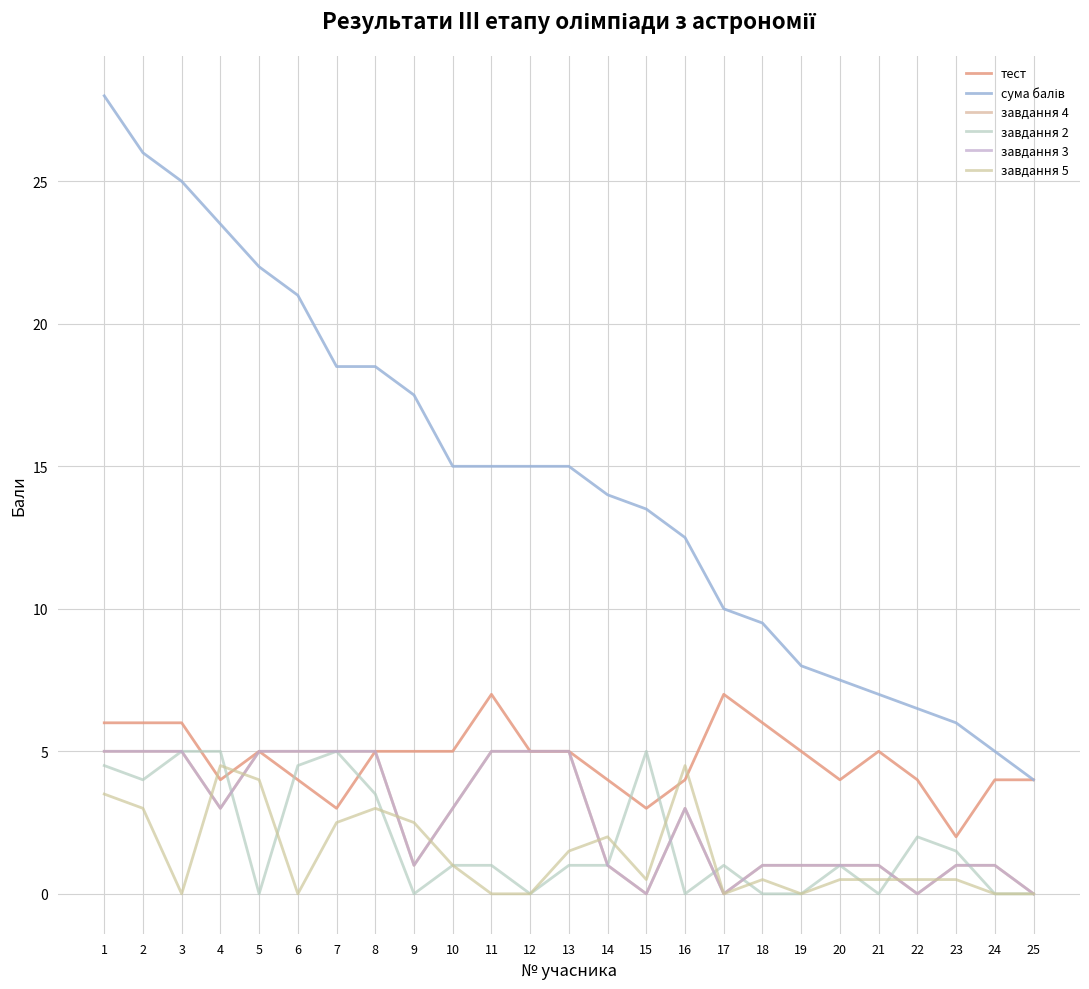

Is this an area chart (filled region under the line)?

No